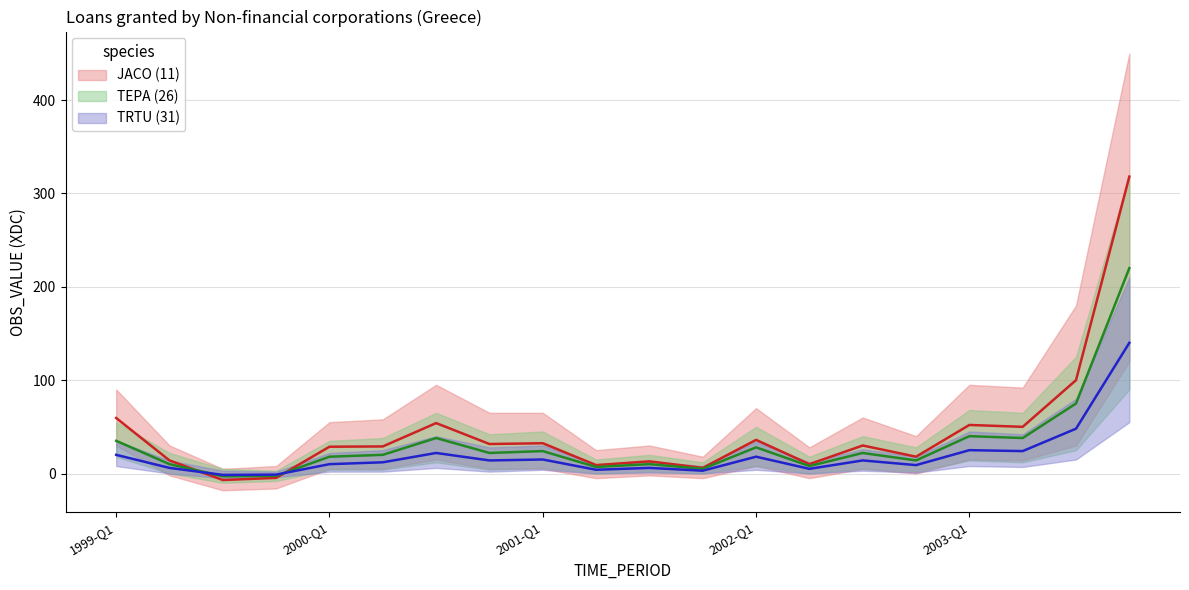

What is the difference between the TEPA (26) values at 2002-Q2 and 1999-Q1?

27.0